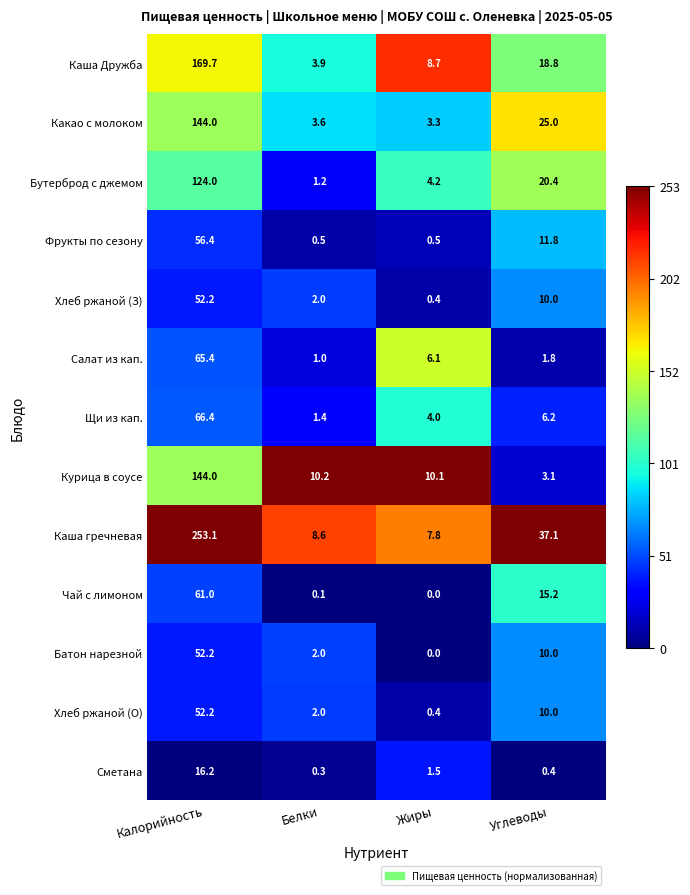

At which label does Щи из кап. first exceed 6?

Калорийность